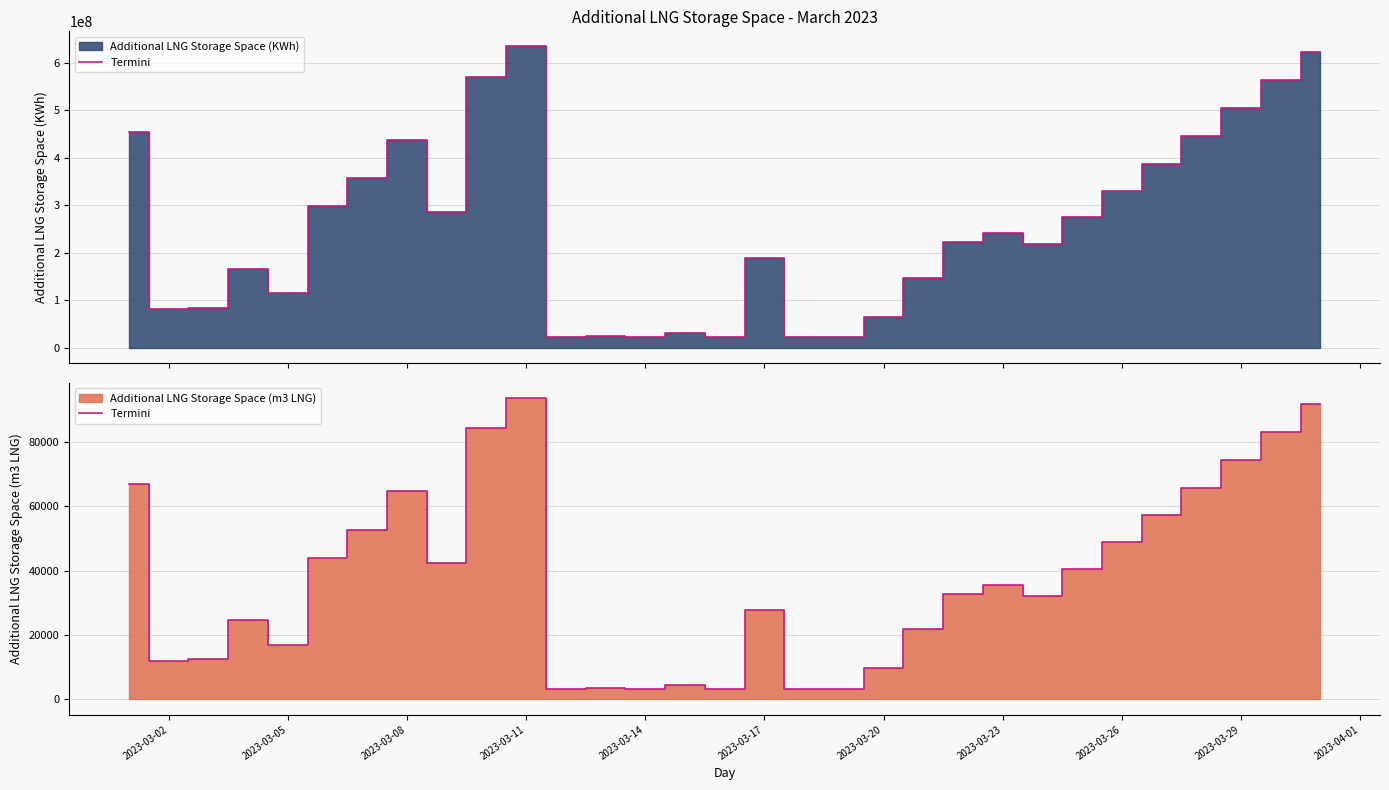

At which label is the value closest to 48478?

2023-03-26